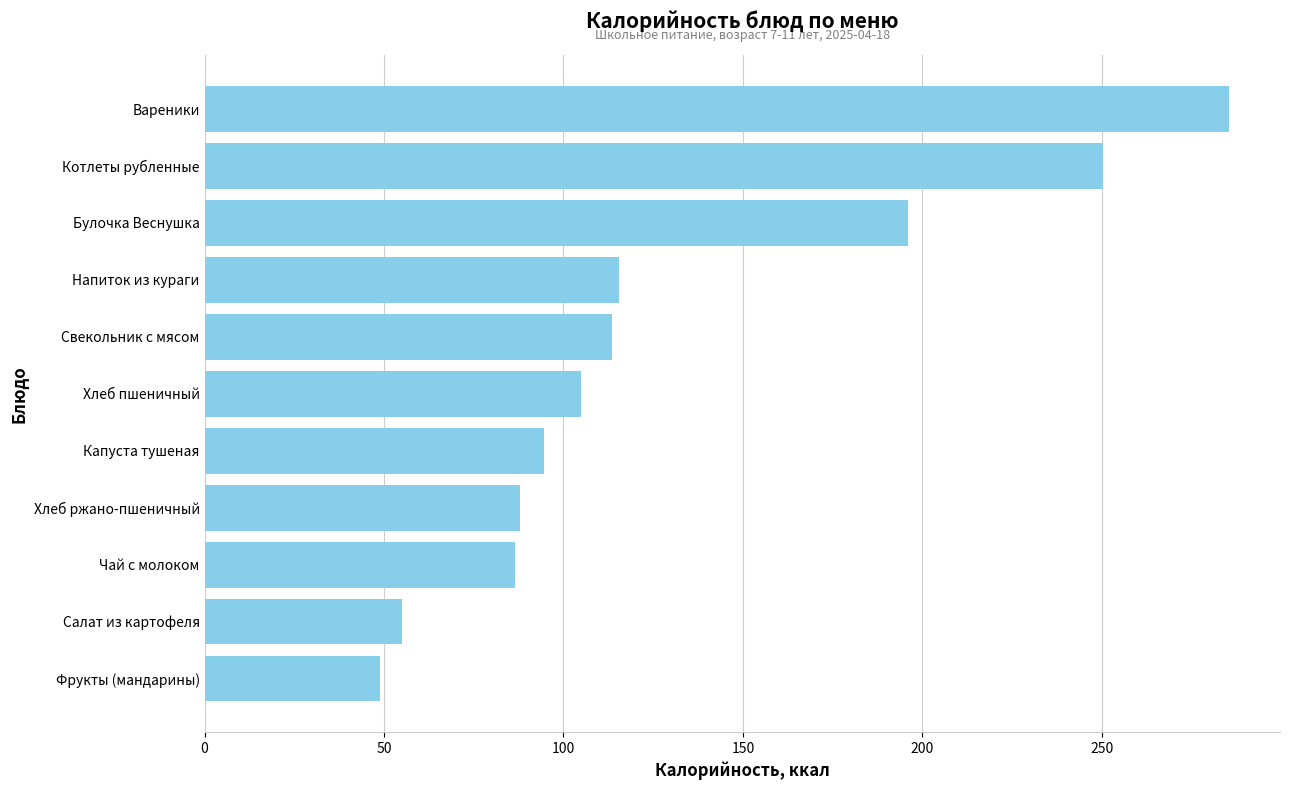

At which label is the value closest to 167?

Булочка Веснушка